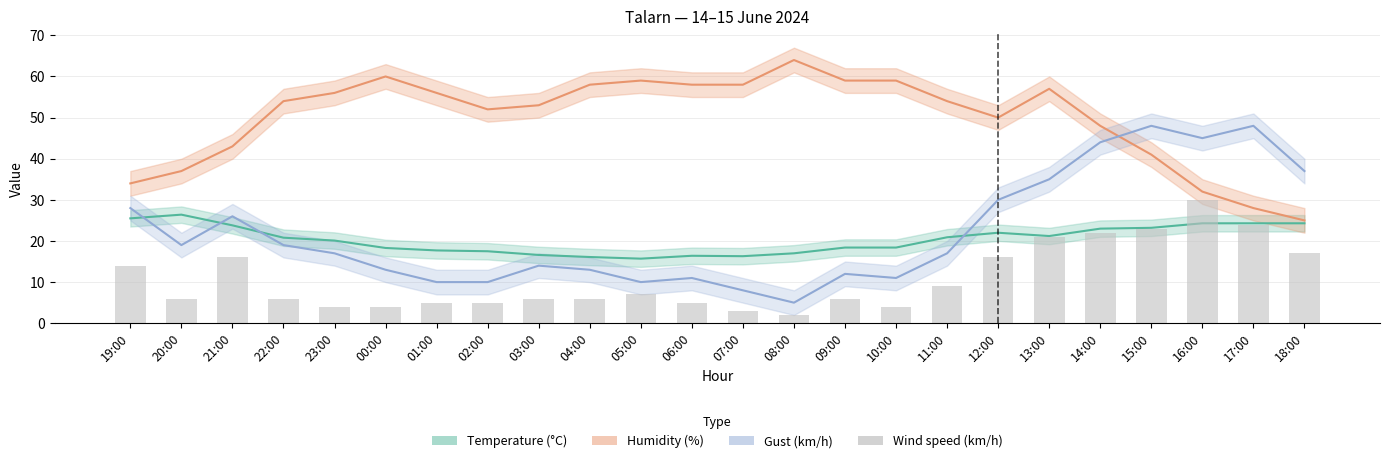

True or false: the data shows 7 at 05:00.

True